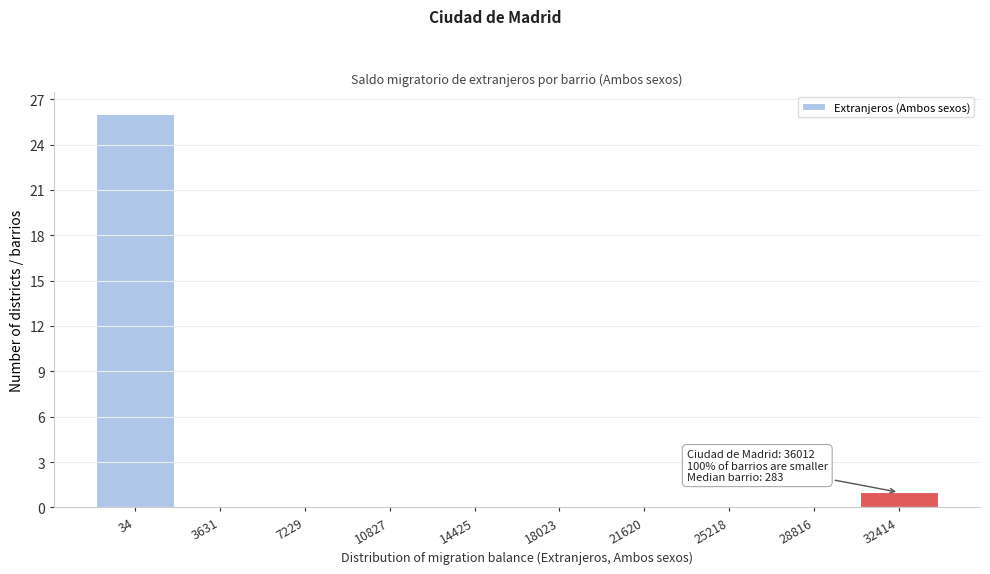

Reading right to left, extract all data points from this chart.

32414=1	28816=0	25218=0	21620=0	18023=0	14425=0	10827=0	7229=0	3631=0	34=26